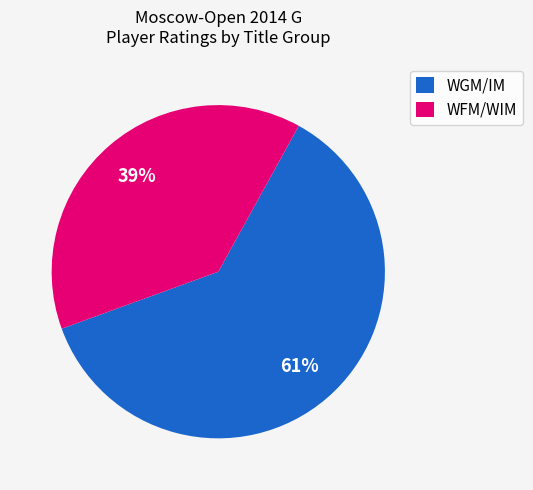

To the nearest percent, what is the combined percentage of WFM/WIM and WGM/IM?

100%